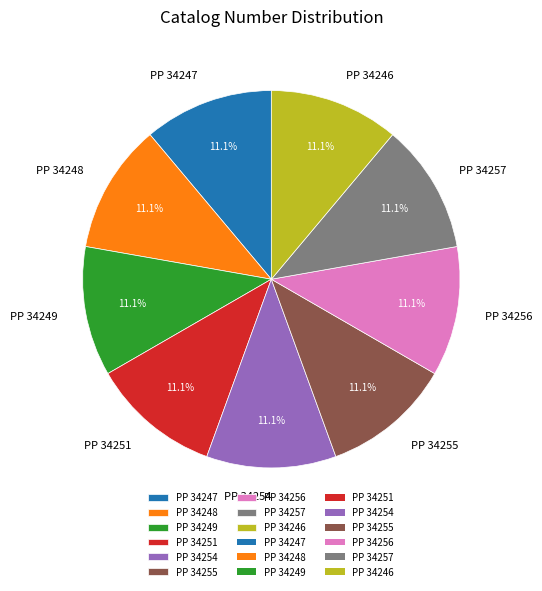

Count the number of slices in the pie.

9